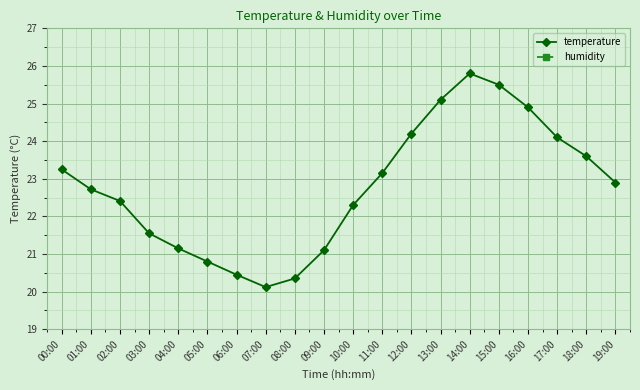

What is the value of the temperature point at the 4th from the left?

21.6